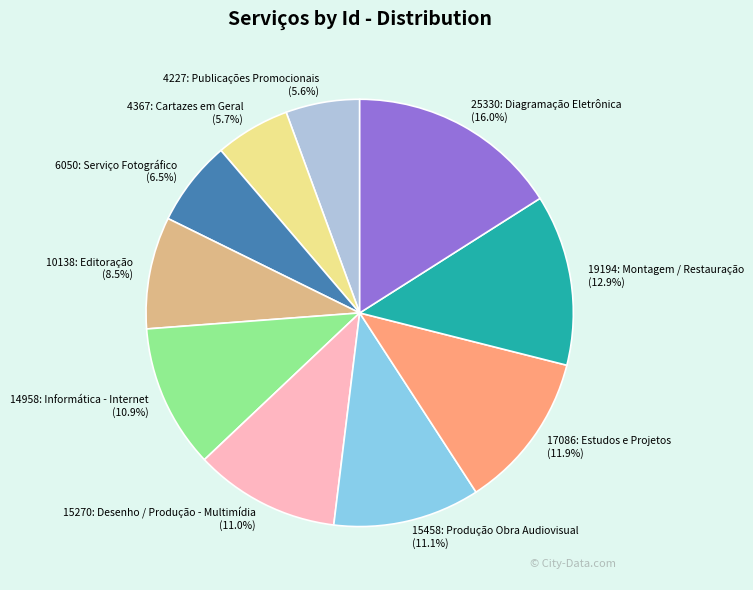

Which has a higher value, 4367: Cartazes em Geral or 17086: Estudos e Projetos?

17086: Estudos e Projetos